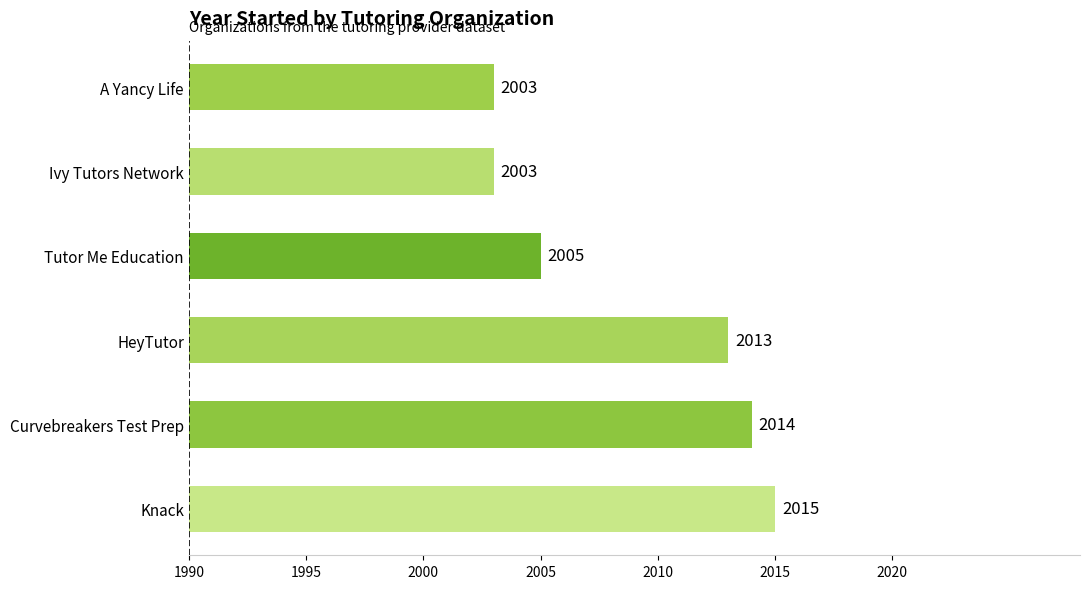

What is the change in value from HeyTutor to Tutor Me Education?

-8